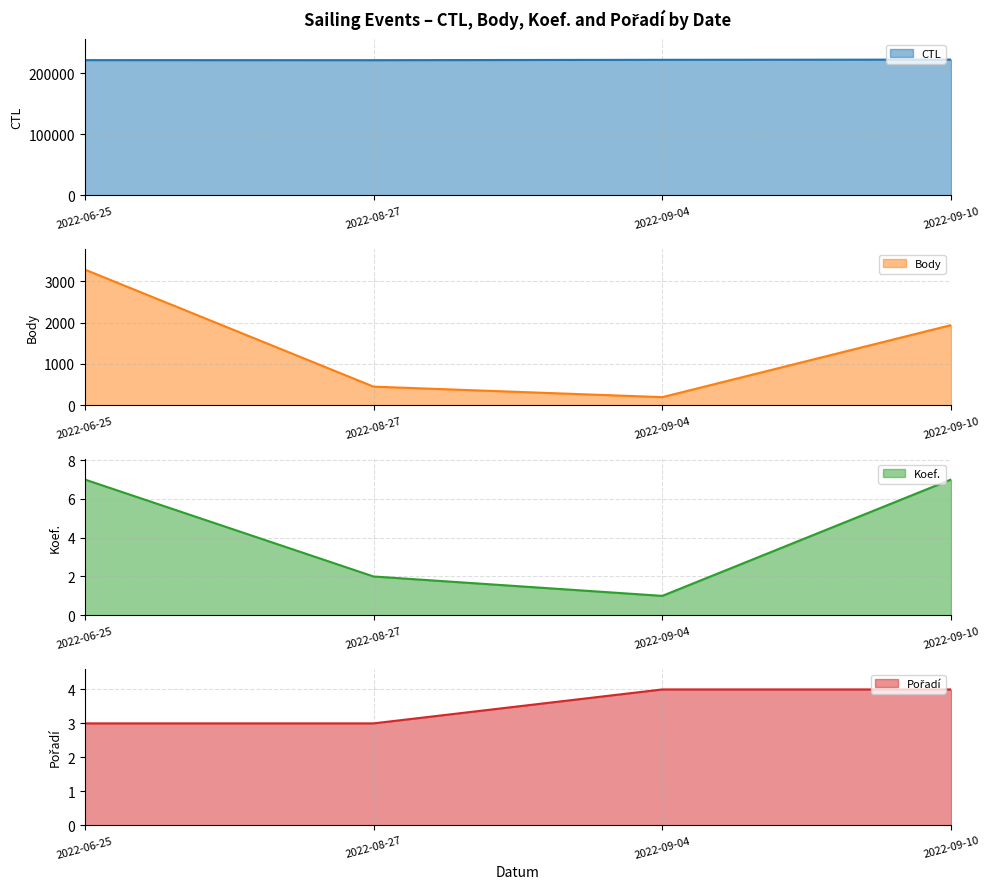

How many Koef. values are between 2 and 7?

3